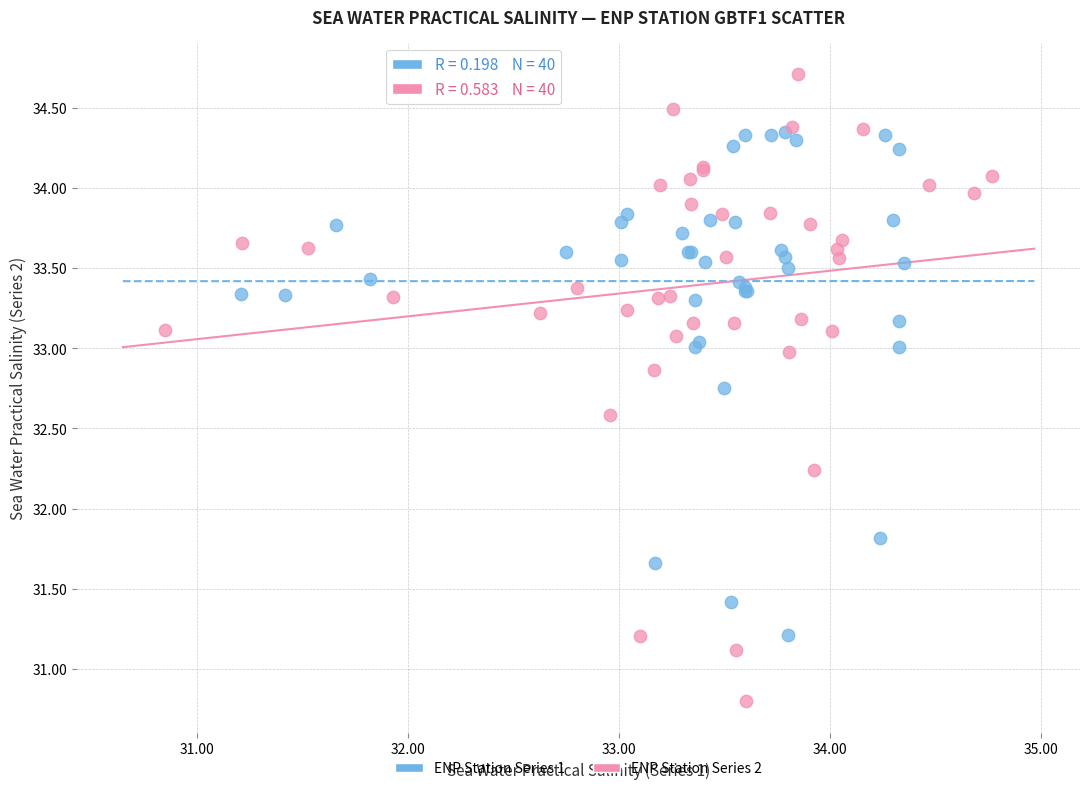

Which series has the largest Y range (max minus min)?

ENP Station Series 2